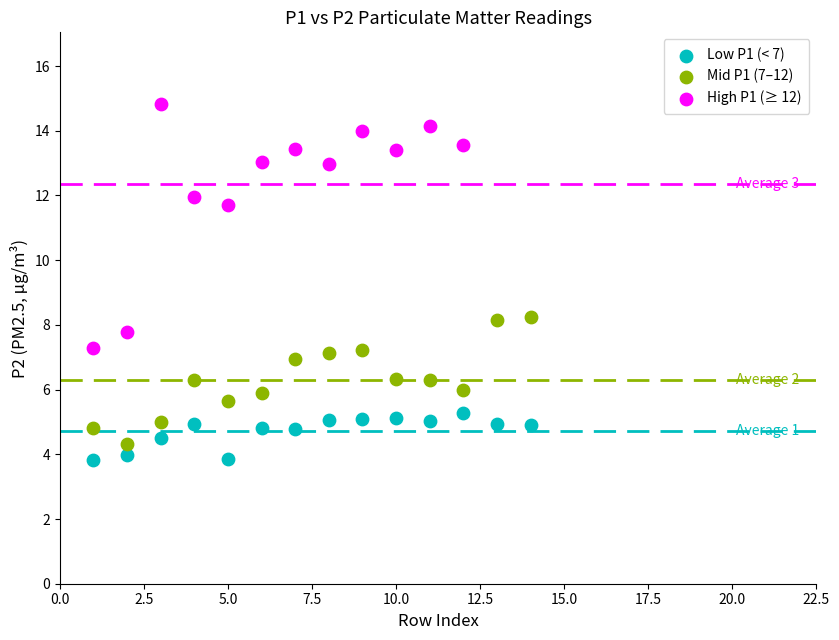

Which series has the widest spread of Y values?

High P1 (≥ 12)